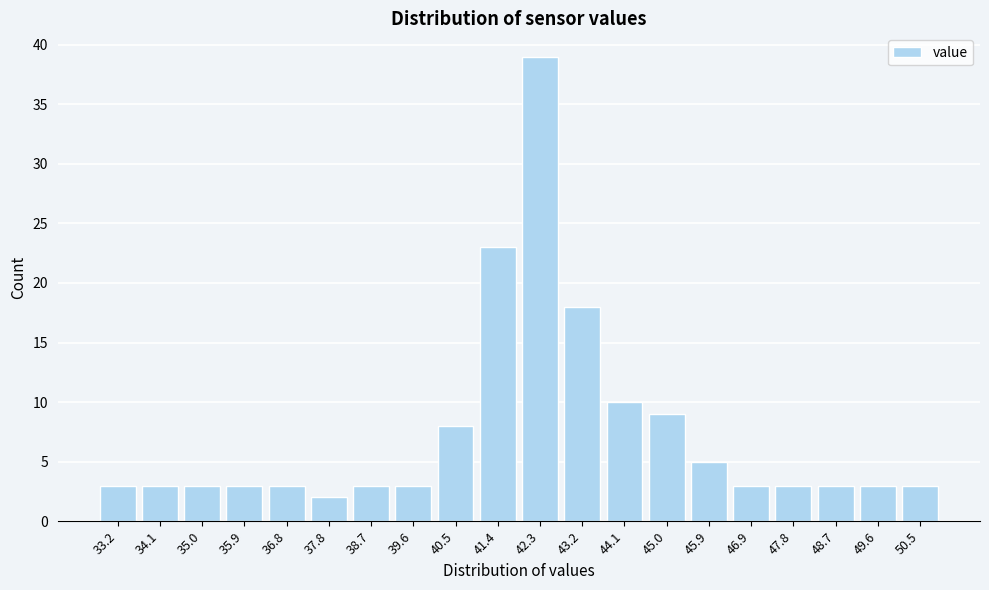

Reading left to right, what are all the values shown in this chart?

33.2=3	34.1=3	35.0=3	35.9=3	36.8=3	37.8=2	38.7=3	39.6=3	40.5=8	41.4=23	42.3=39	43.2=18	44.1=10	45.0=9	45.9=5	46.9=3	47.8=3	48.7=3	49.6=3	50.5=3